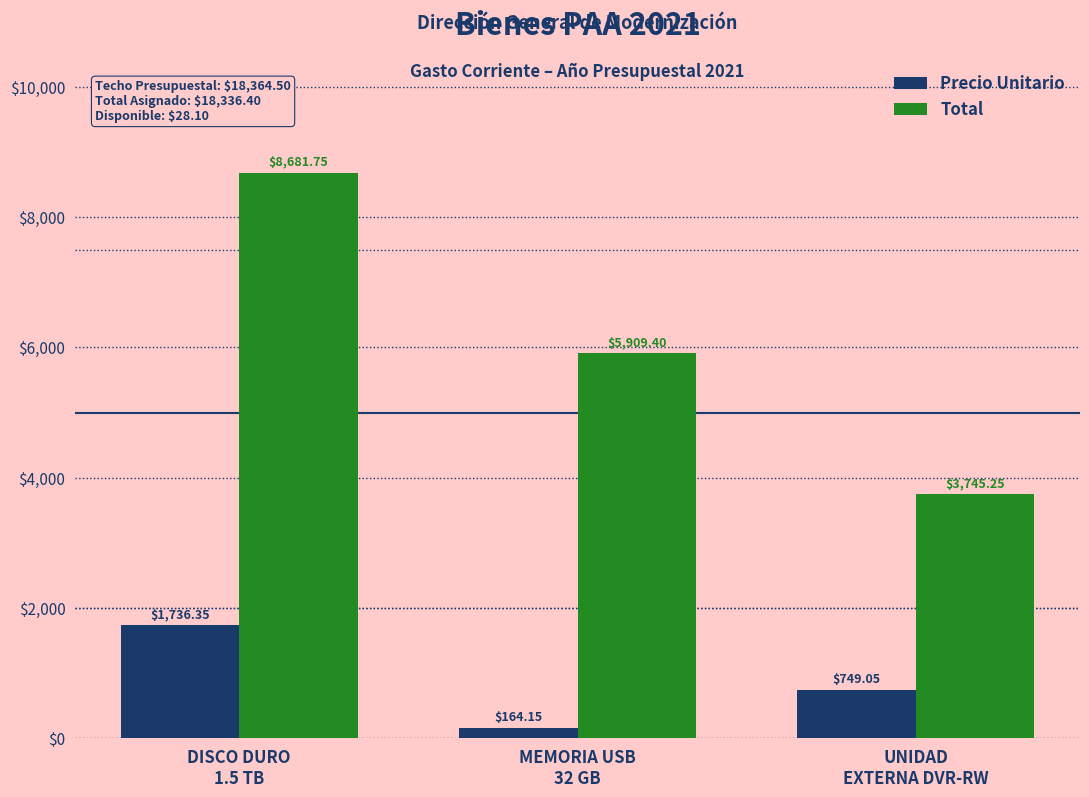

Which series has the widest spread of values?

Total